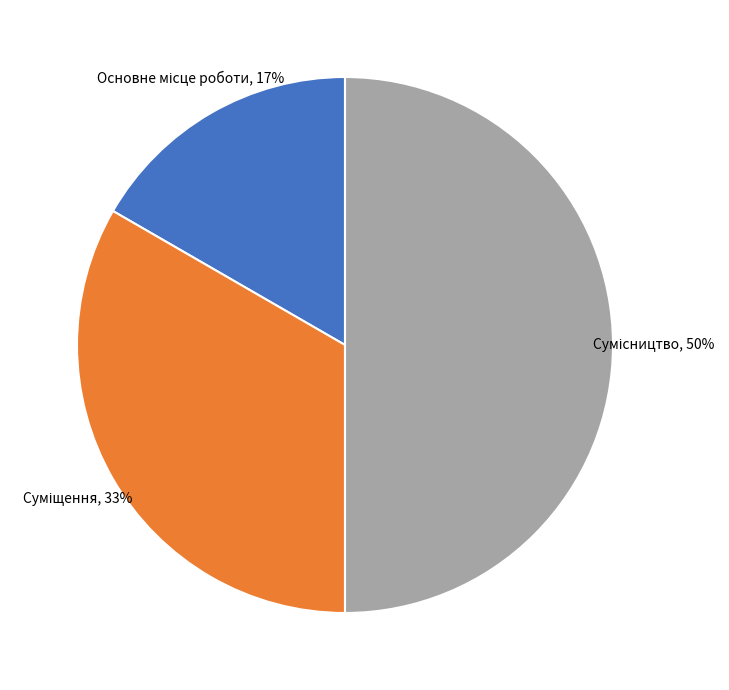

Count the number of slices in the pie.

3